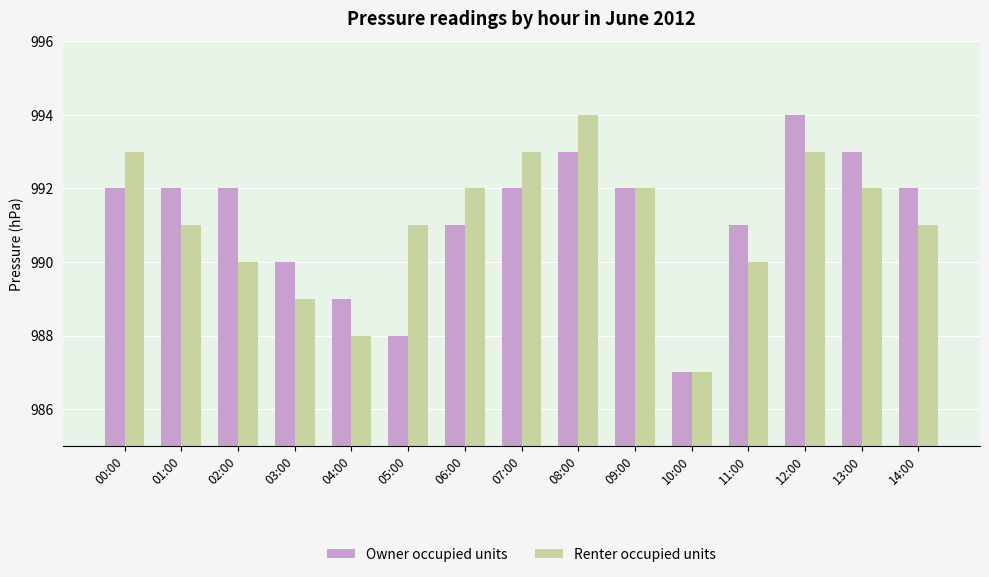

The Owner occupied units series shows 988 at 05:00. True or false?

True